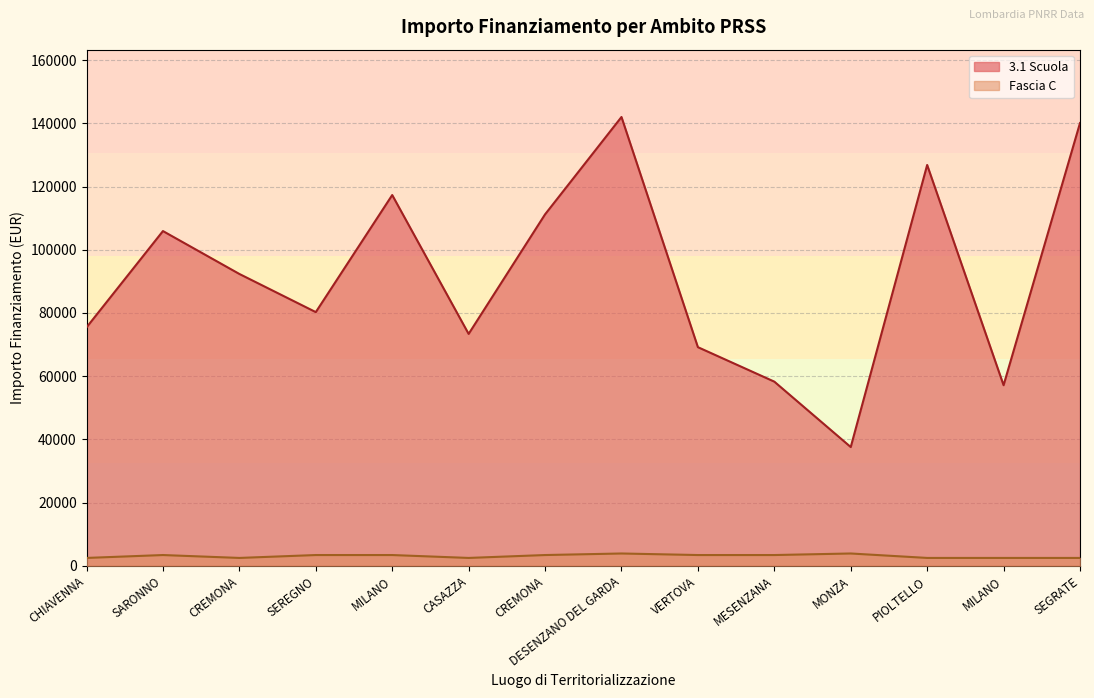

What is the difference between the second highest and second lowest values in the 3.1 Scuola series?

82943.6